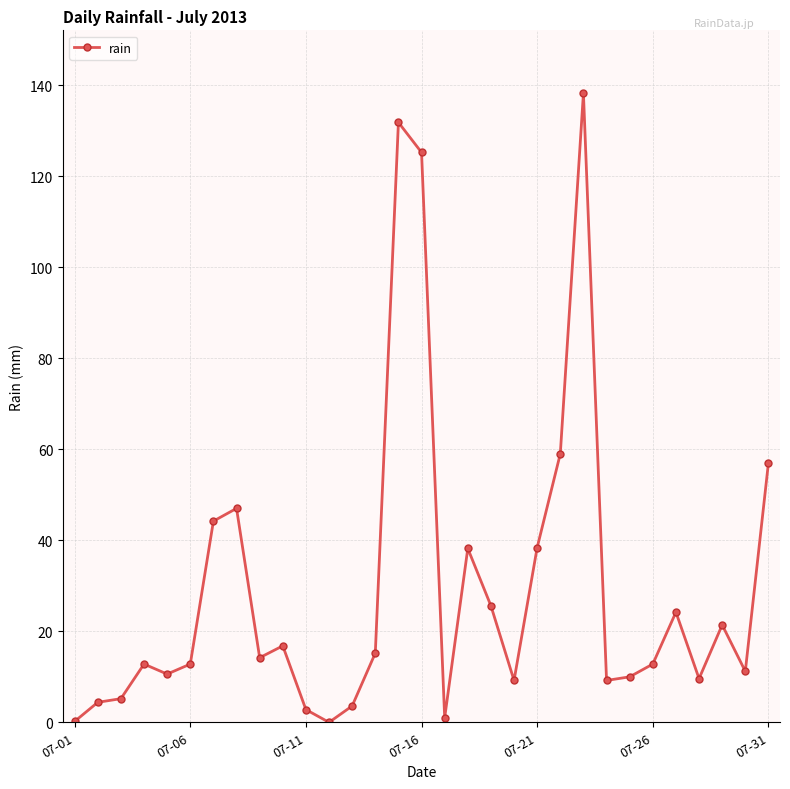

True or false: the data has more than 2 interior local peaks.

True